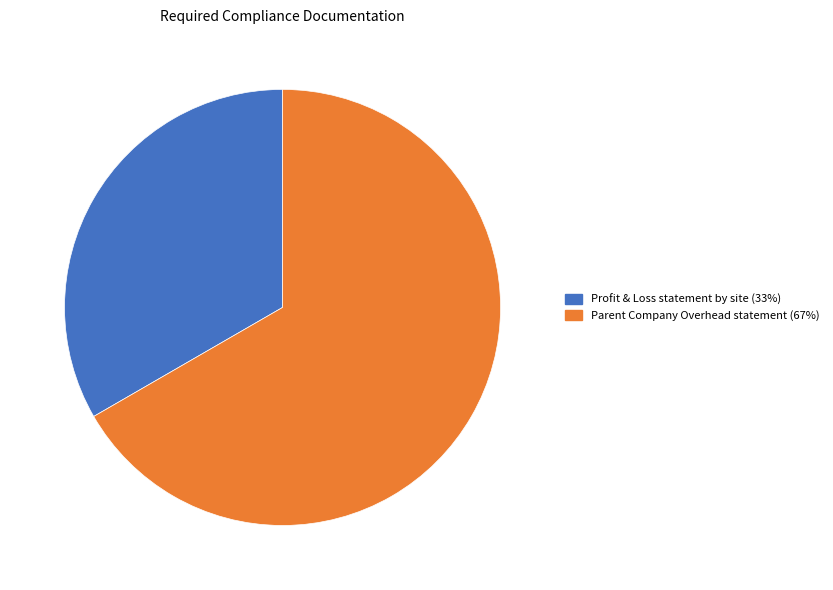

What is the majority slice?

Parent Company Overhead statement